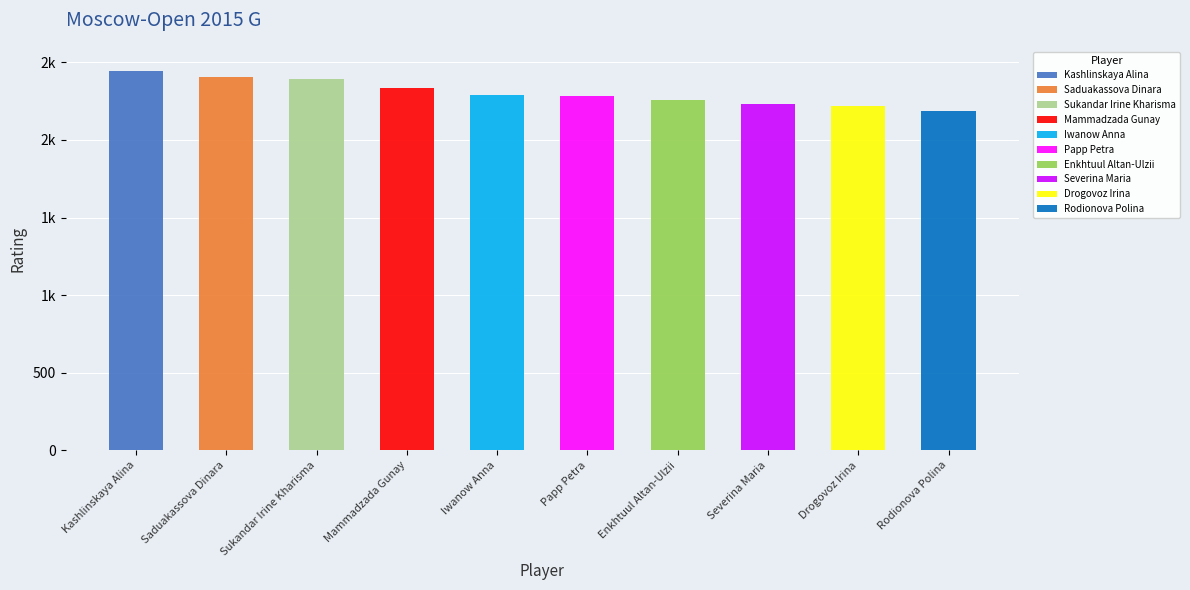

What is the change in value from Sukandar Irine Kharisma to Papp Petra?

-107